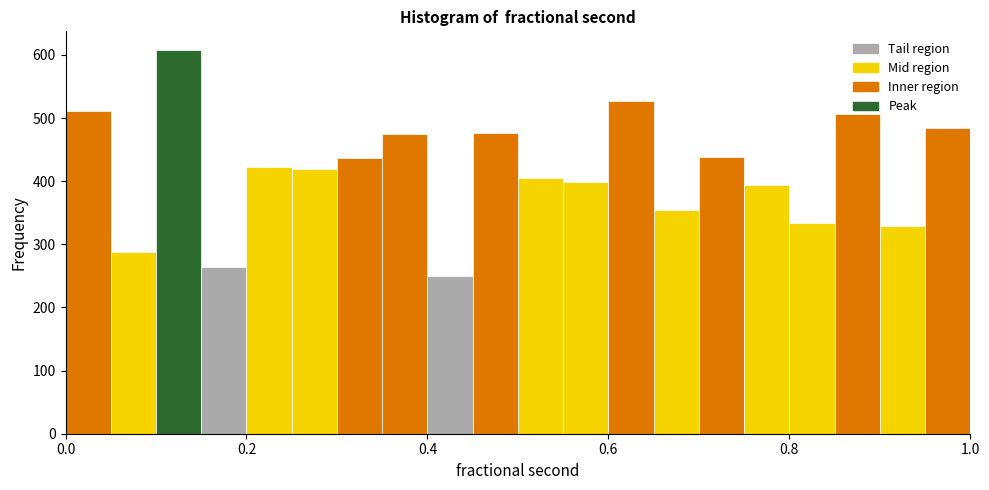

Read against the x-axis, roughly where is the centre of the tallest bar?

0.12